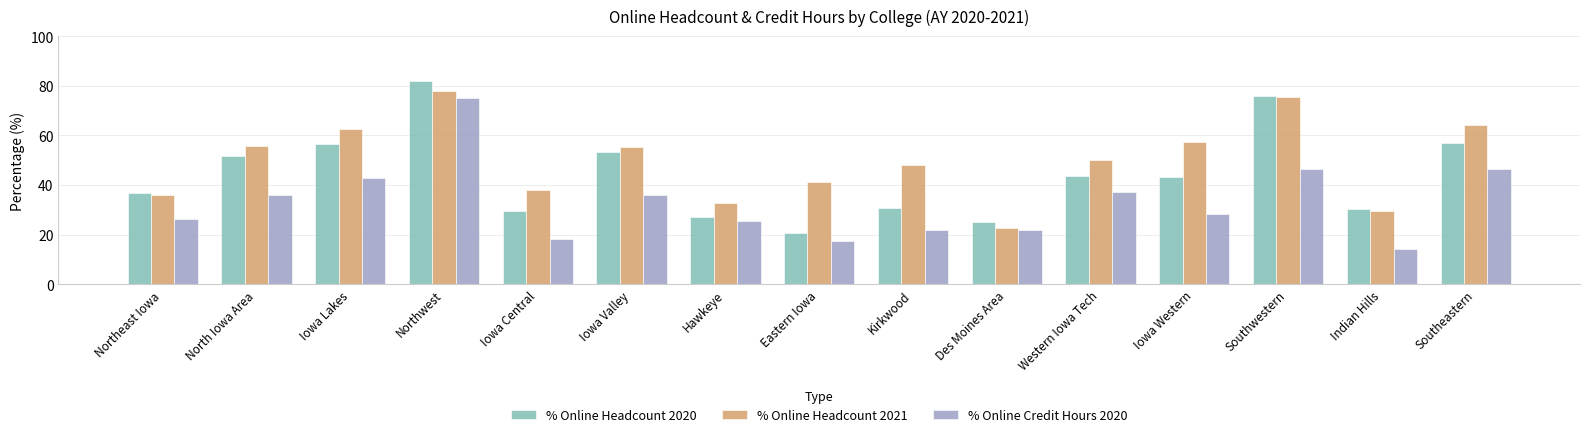

The value of % Online Headcount 2020 at Iowa Central is 29.6. True or false?

True